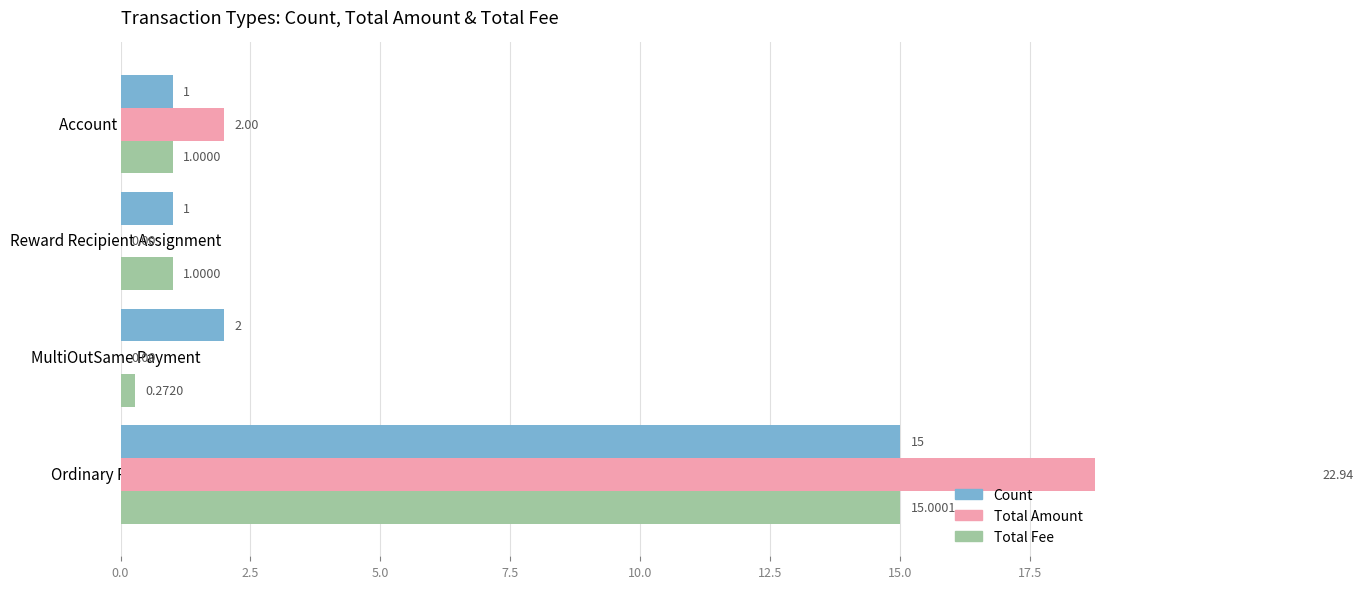

The Total Amount series shows 0.7 at Account Update. True or false?

False